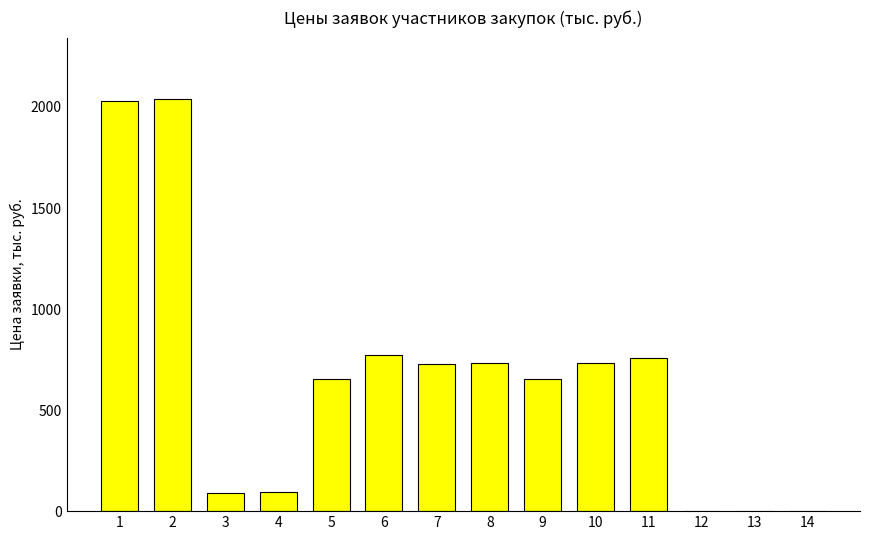

Is it true that the value at 11 is 448.0?

False